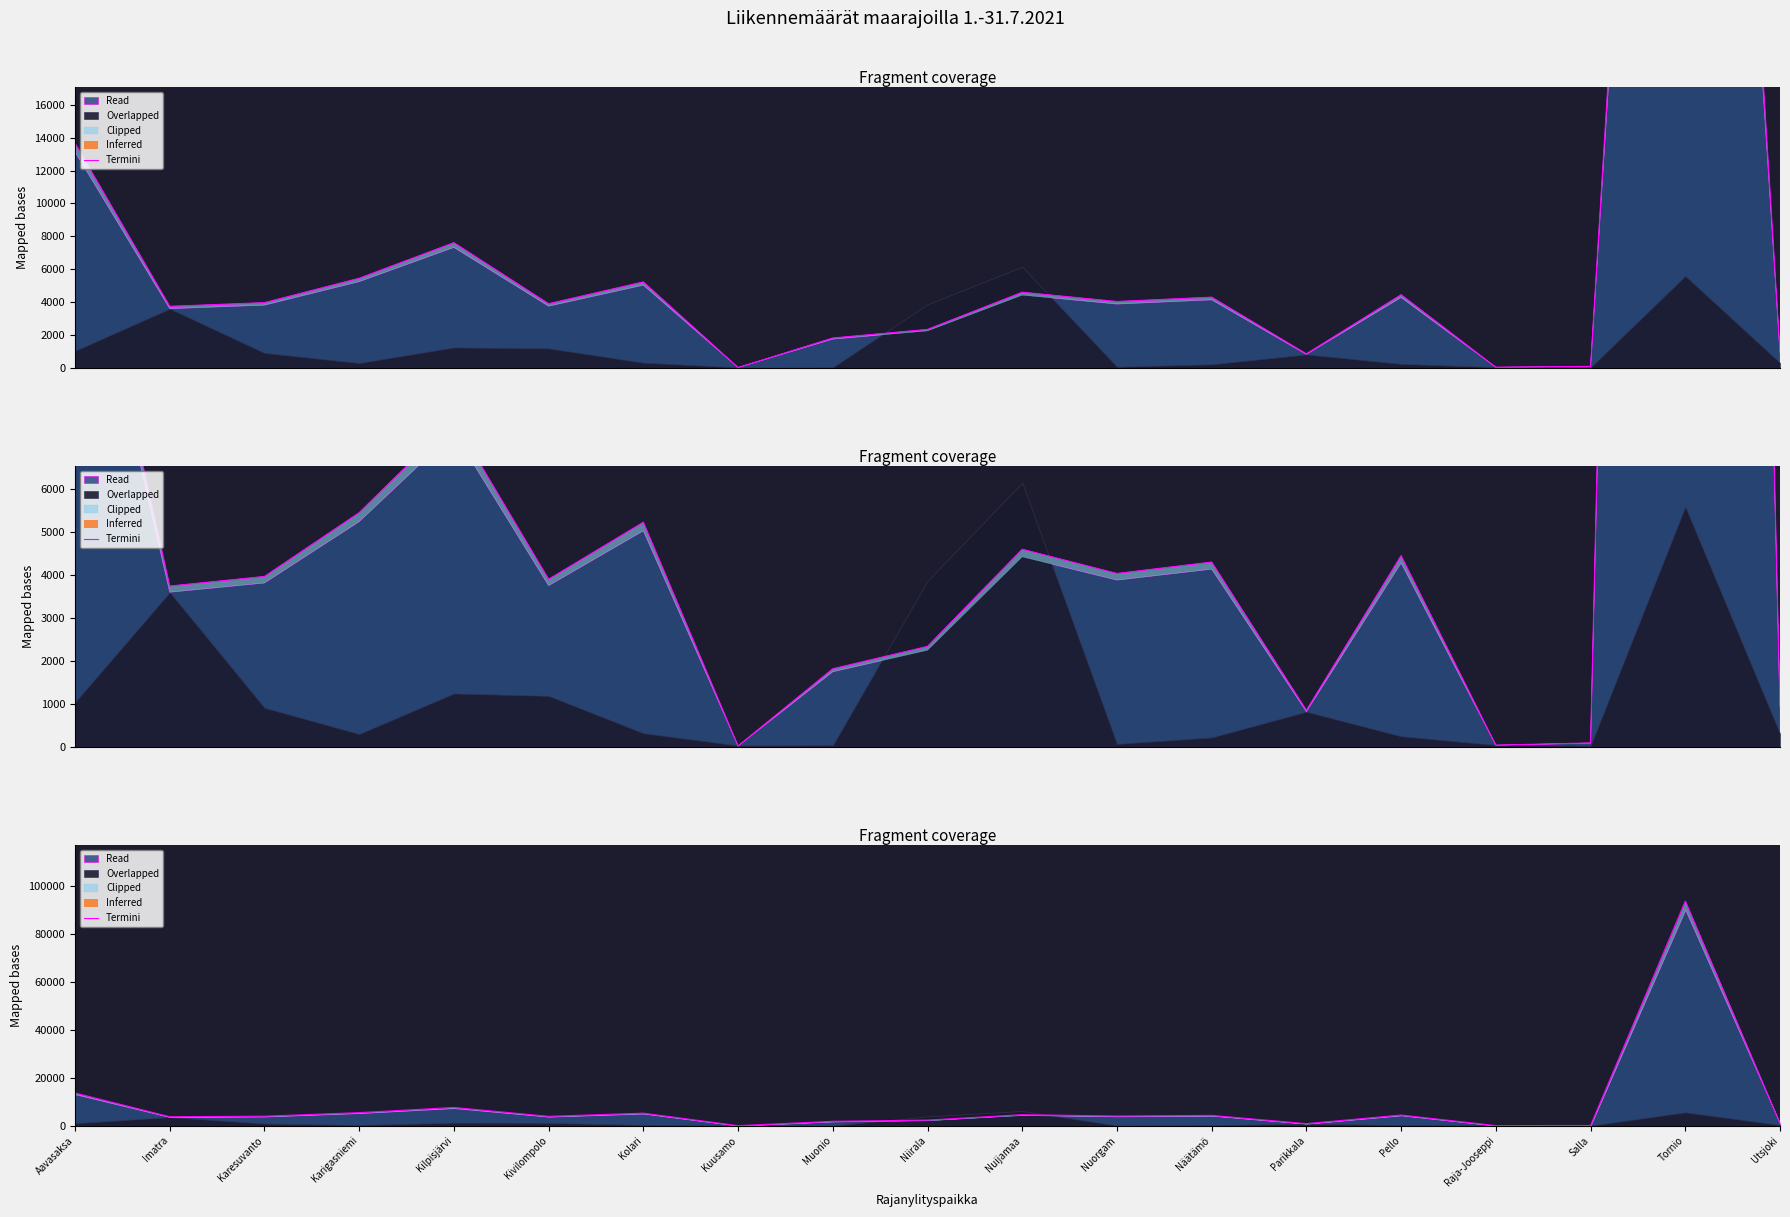

How many values exceed 3965?

10